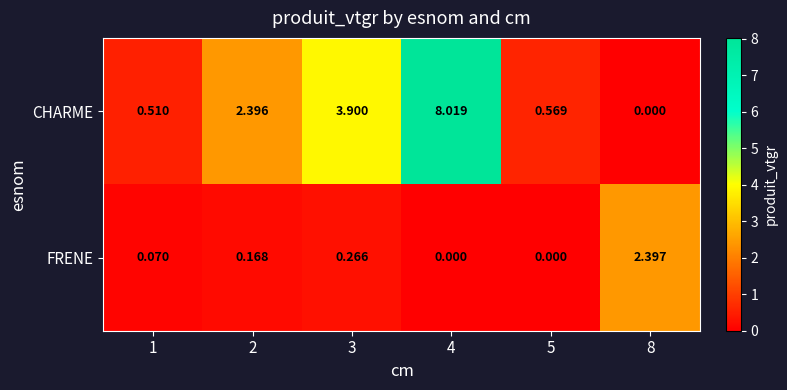

Which series has the largest range (max minus min)?

CHARME